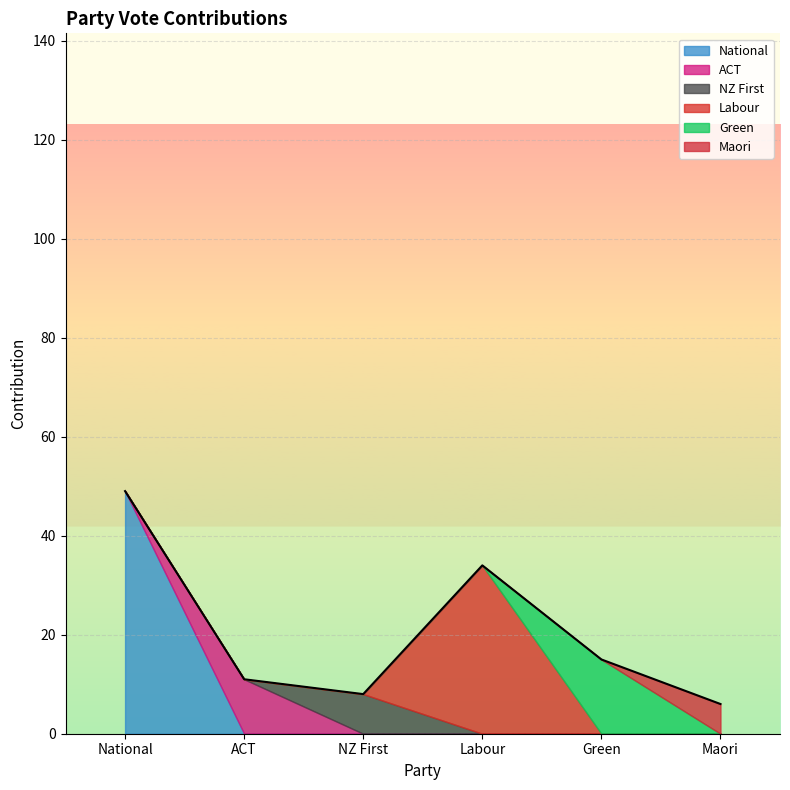

What is the difference between the second highest and second lowest values?

26